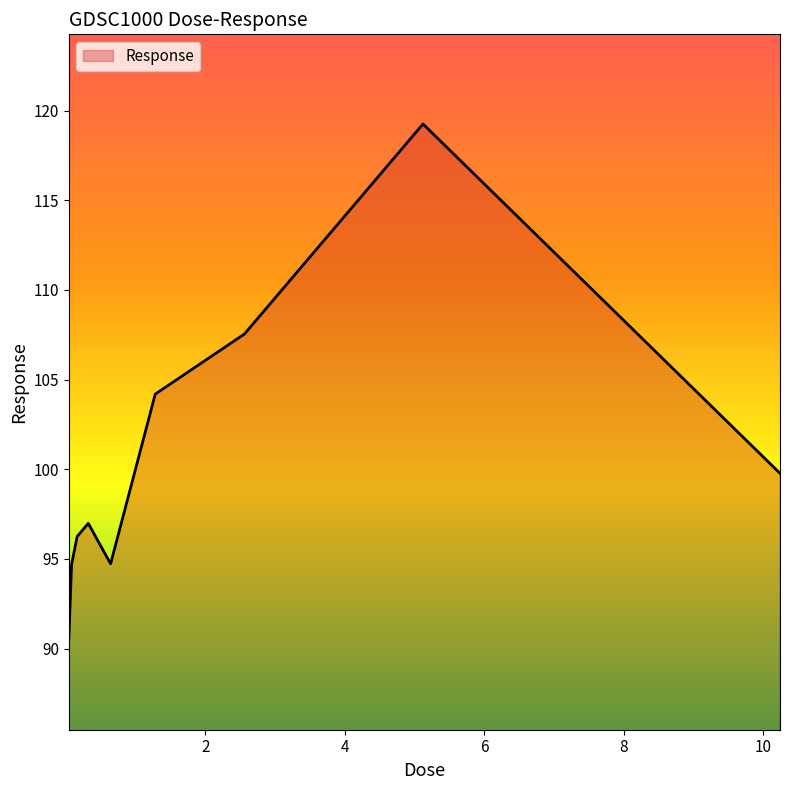

How many lines are shown in the chart?

1